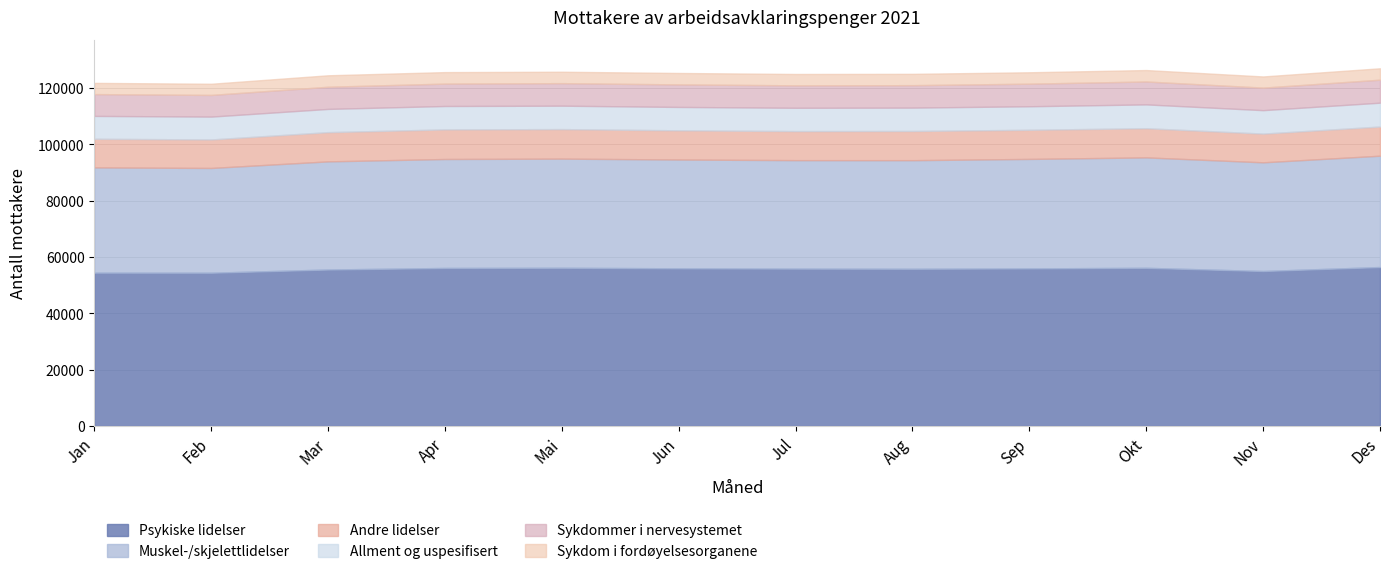

How many distinct data groups are displayed?

6